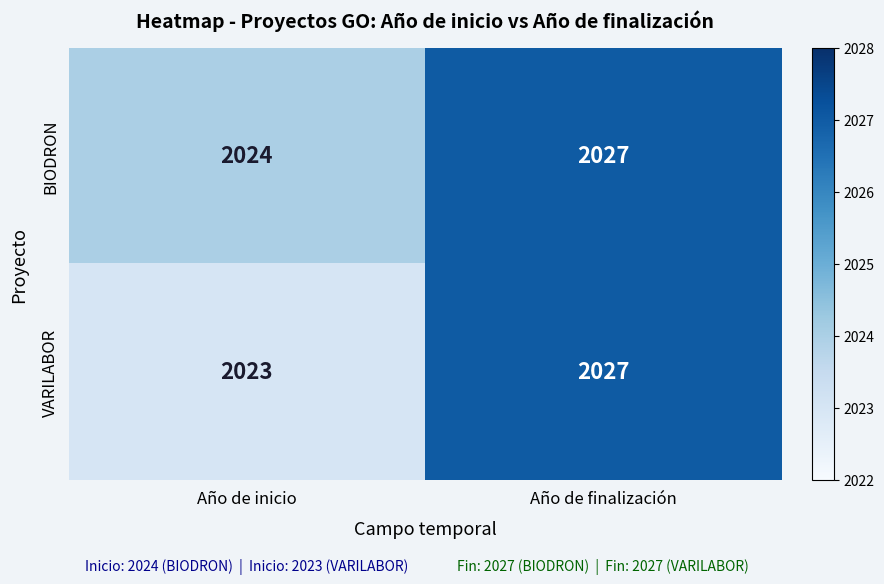

Count the number of data series in this chart.

2